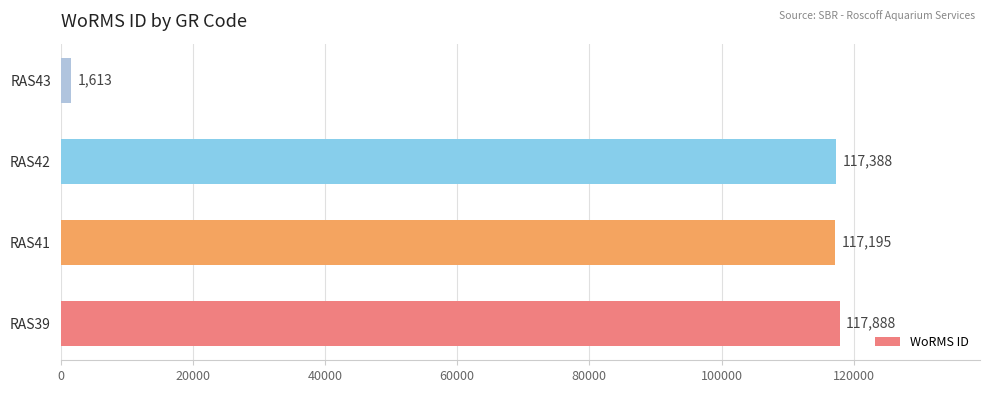

What is the sum of all values?

354084